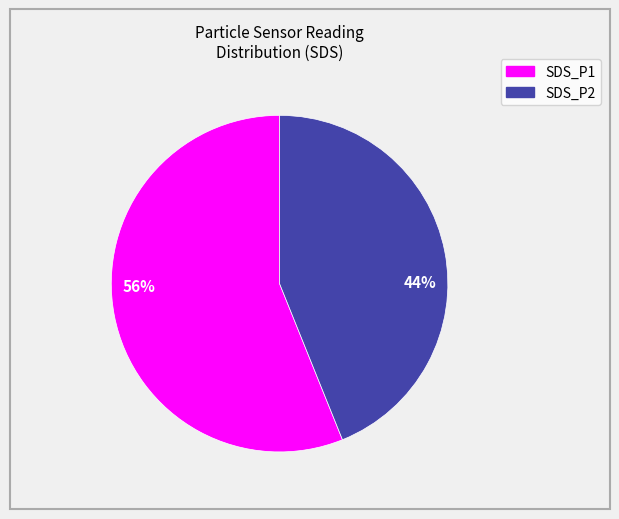

Which slice is the largest?

SDS_P1